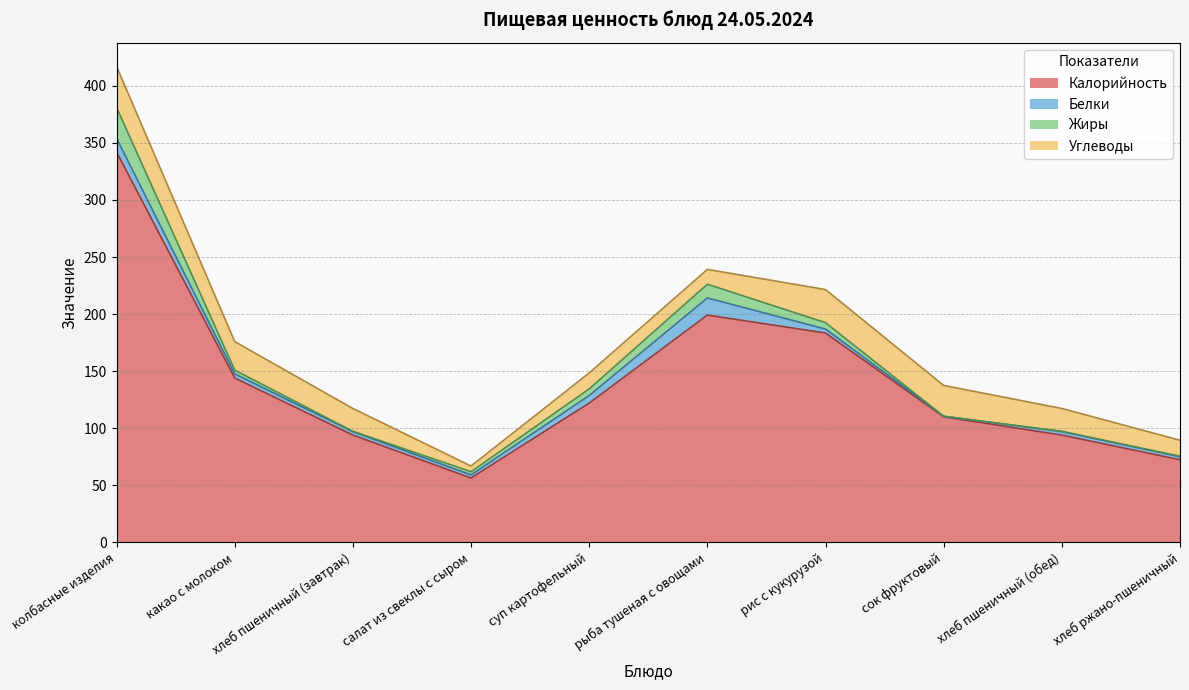

Between хлеб пшеничный (обед) and хлеб ржано-пшеничный, which series saw the biggest shift?

Калорийность